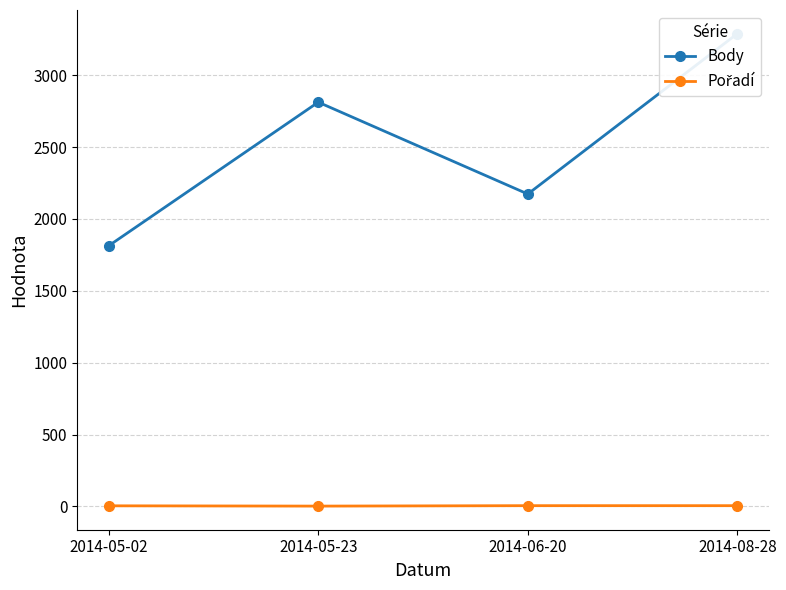

What is the sum of all Body values?

10087